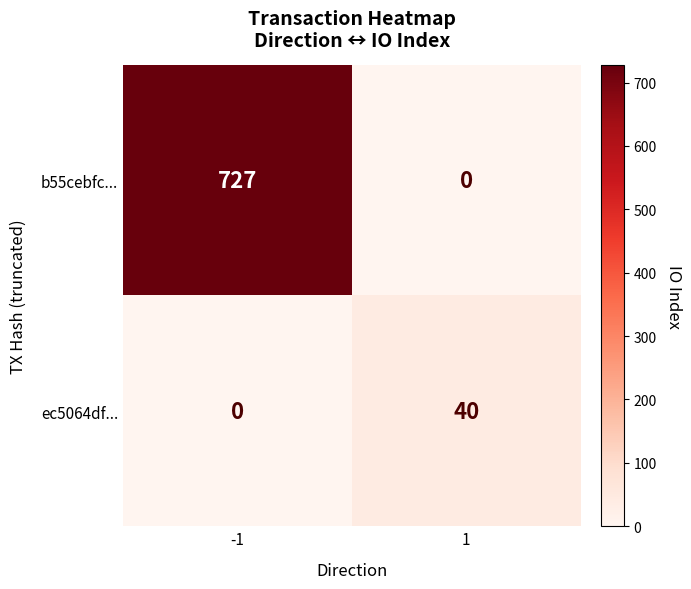

At how many categories does at least one series exceed 52?

1